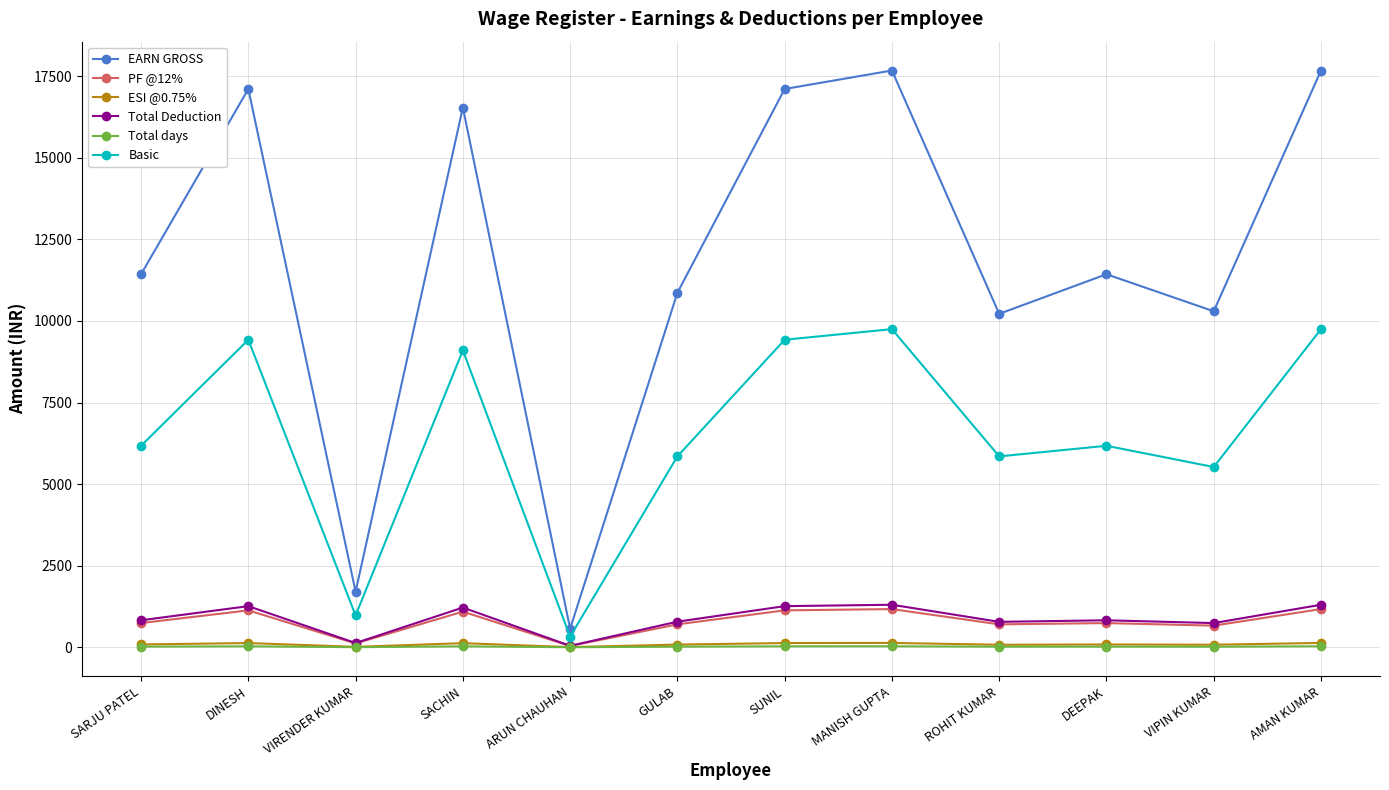

Is it true that ESI @0.75% equals 125.0 at SACHIN?

True